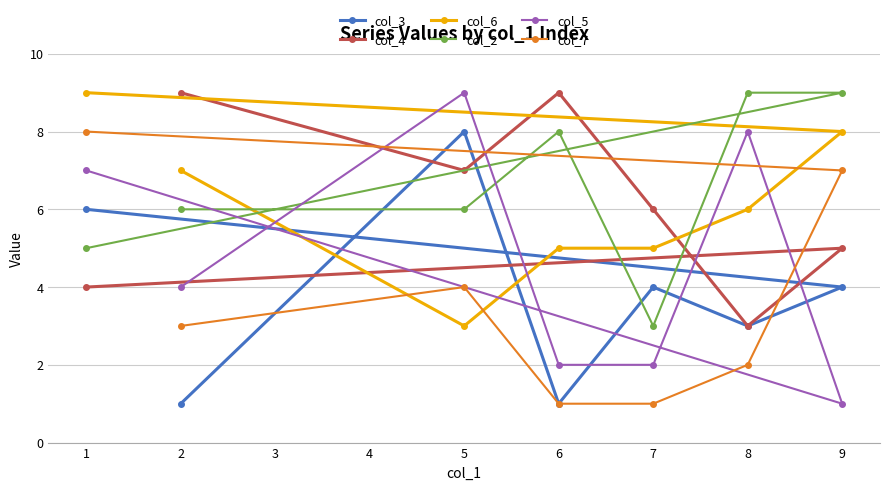

What is the average value of the col_4 series?

6